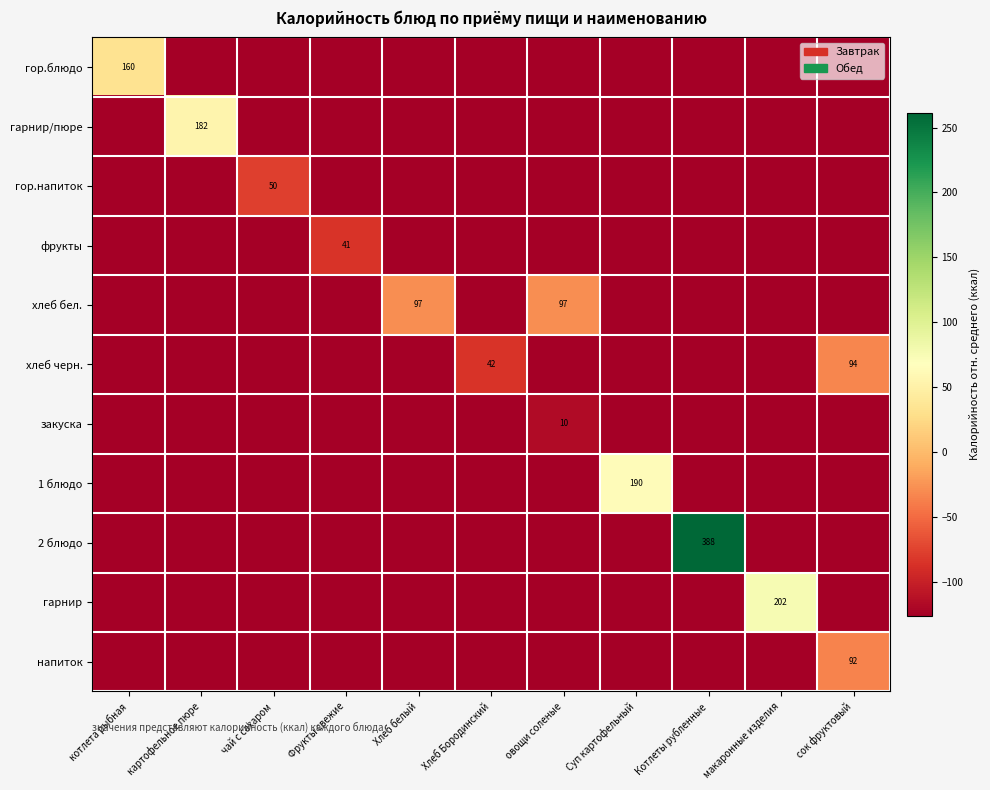

The value of 1 блюдо at Хлеб Бородинский is -69.6. True or false?

False